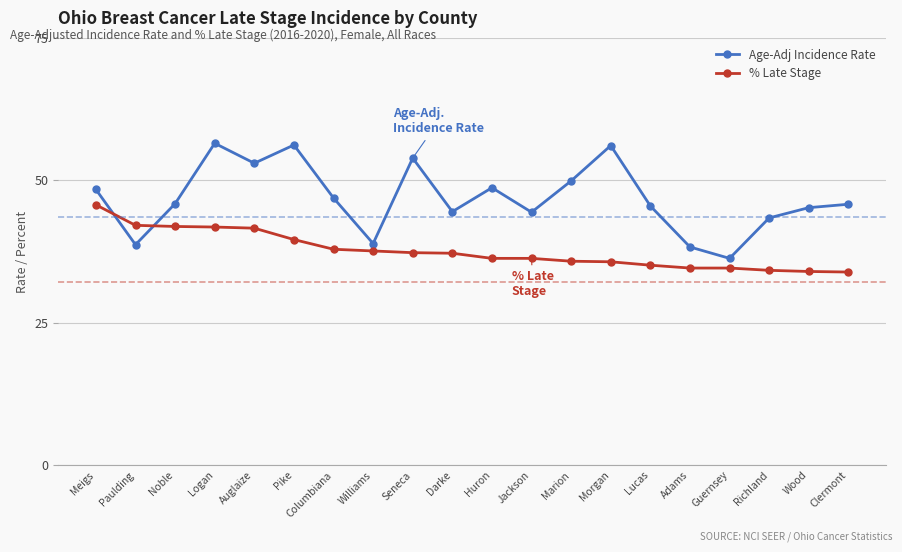

How many times do Age-Adj Incidence Rate and % Late Stage cross each other?

2